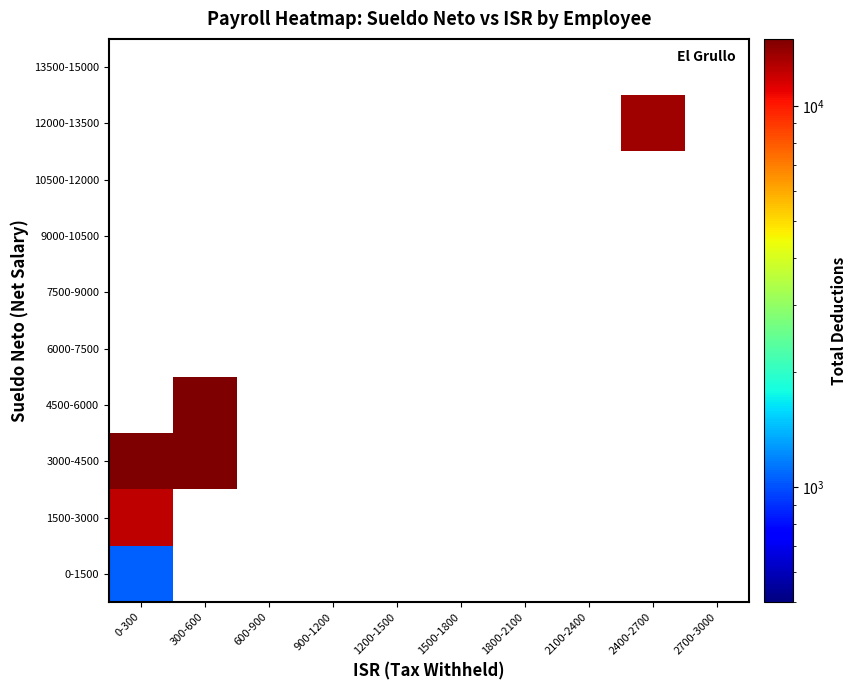

Is the value of 0-1500 at 600-900 greater than the value of 9000-10500 at 2100-2400?

No